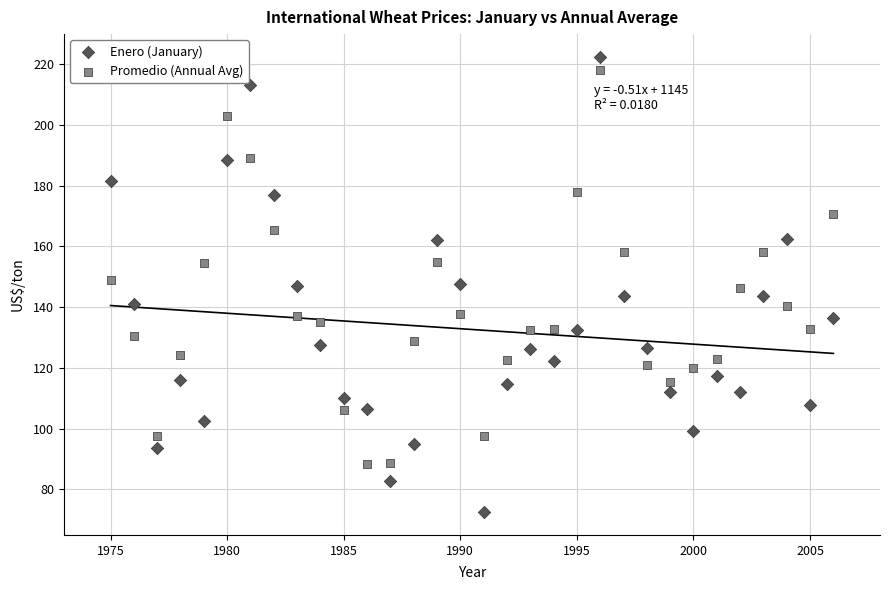

Across all data points, what is the range of Y values (max minus min)?

149.9